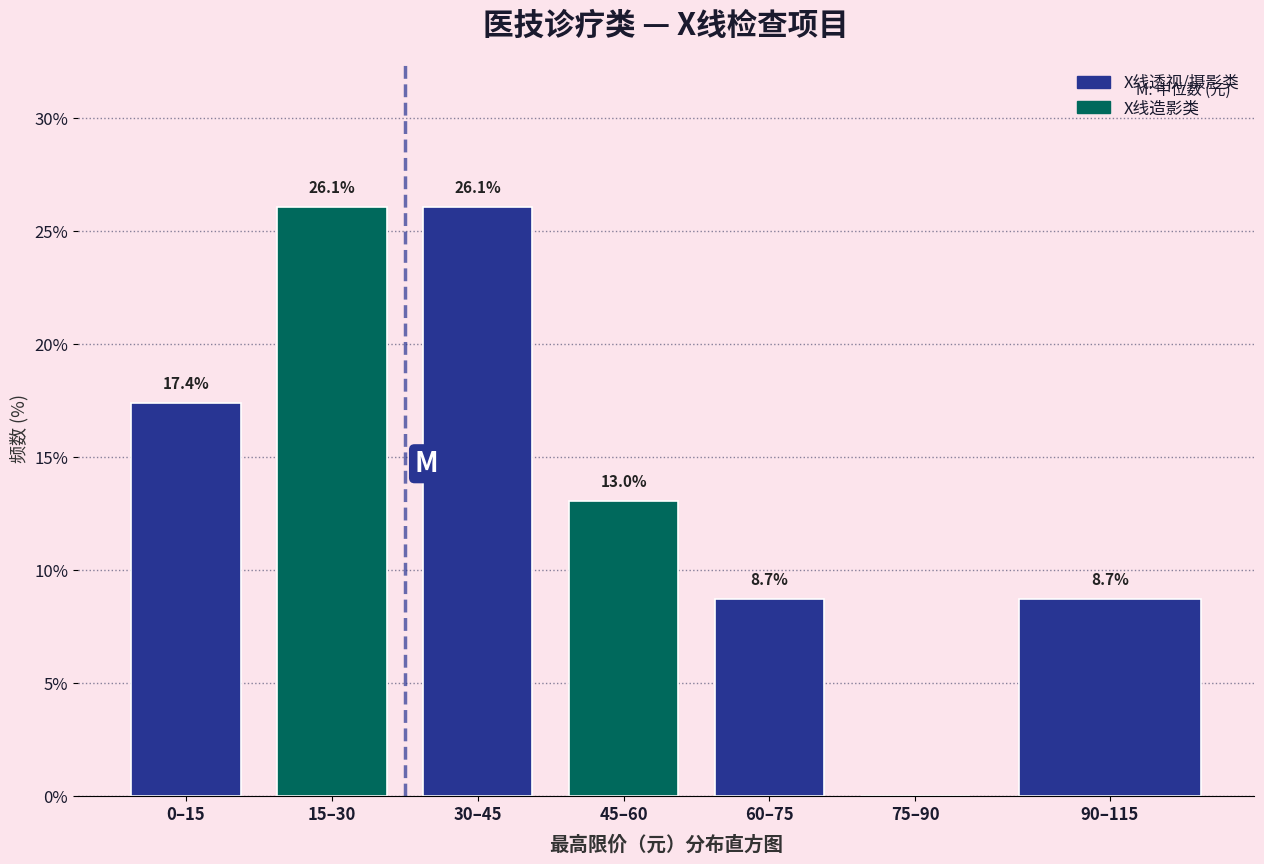

Reading right to left, transcribe all the data shown in this chart.

90–115=8.7	75–90=0.0	60–75=8.7	45–60=13.0	30–45=26.1	15–30=26.1	0–15=17.4